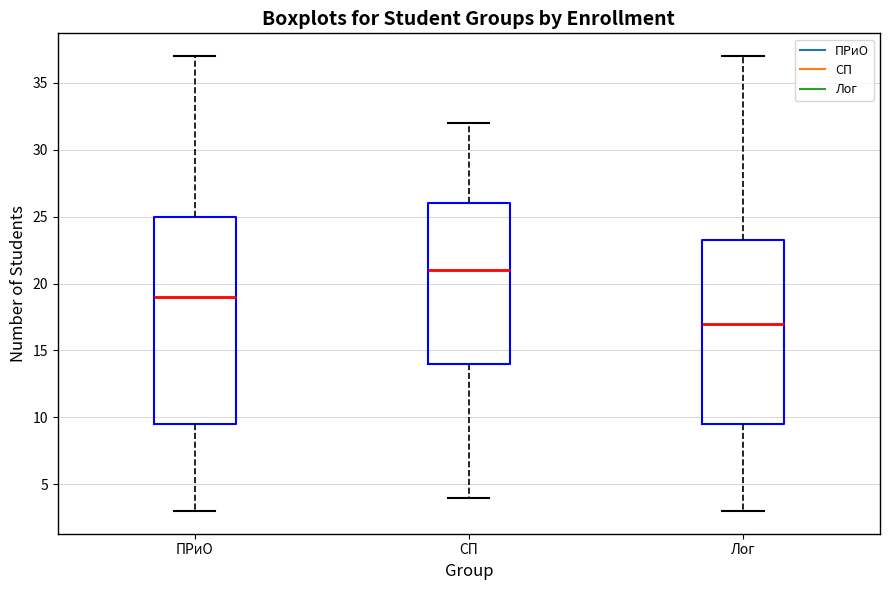

Reading left to right, transcribe this box plot: for each box, give where its median line is, the range the box spans, and where its two whiskers end, as read against the y-axis. The values are not printed on the chart, so give them approximately, as read against the axis.

ПРиО: median 19.0, box 9.5 to 25.0, whiskers 3.0 to 37.0
СП: median 21.0, box 14.0 to 26.0, whiskers 4.0 to 32.0
Лог: median 17.0, box 9.5 to 23.5, whiskers 3.0 to 37.0